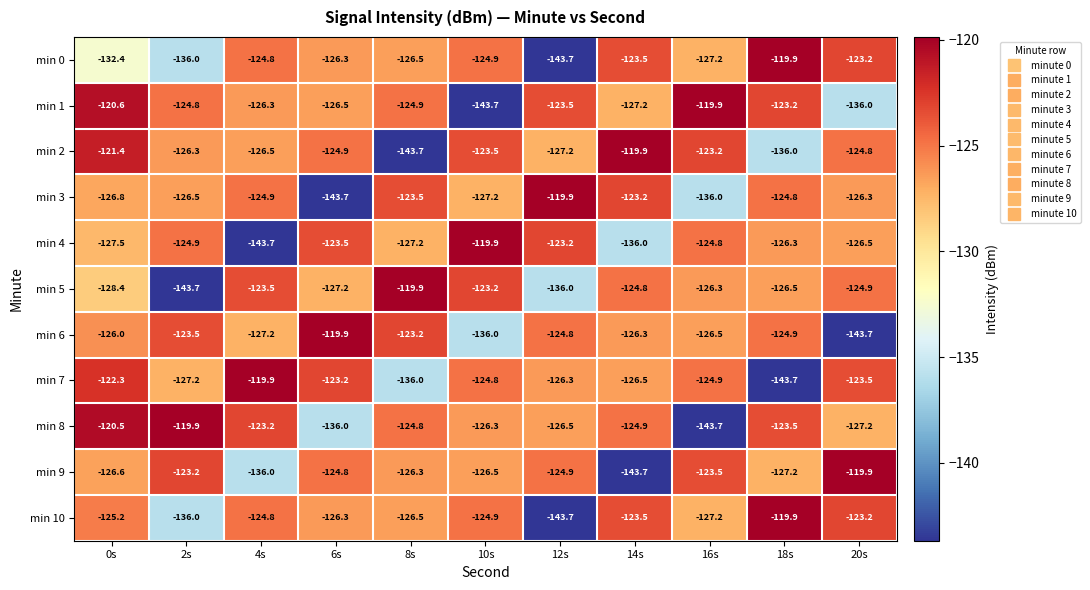

Is it true that min 7 equals -127.2 at 2s?

True